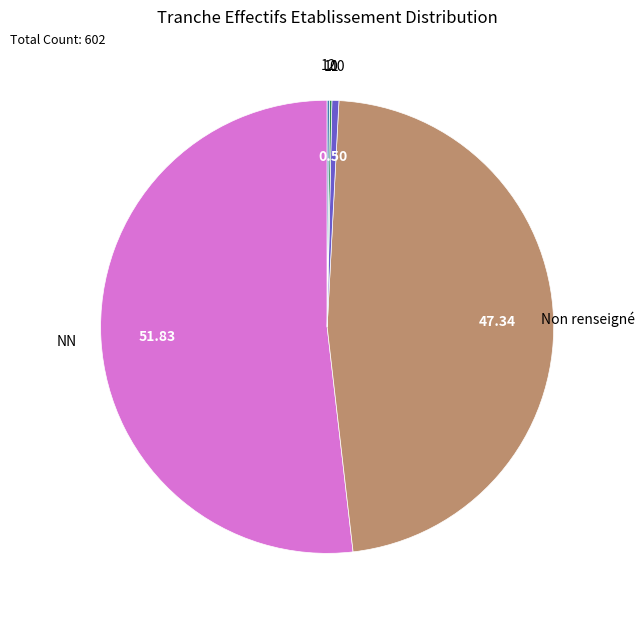

Is there a majority slice in this chart?

Yes